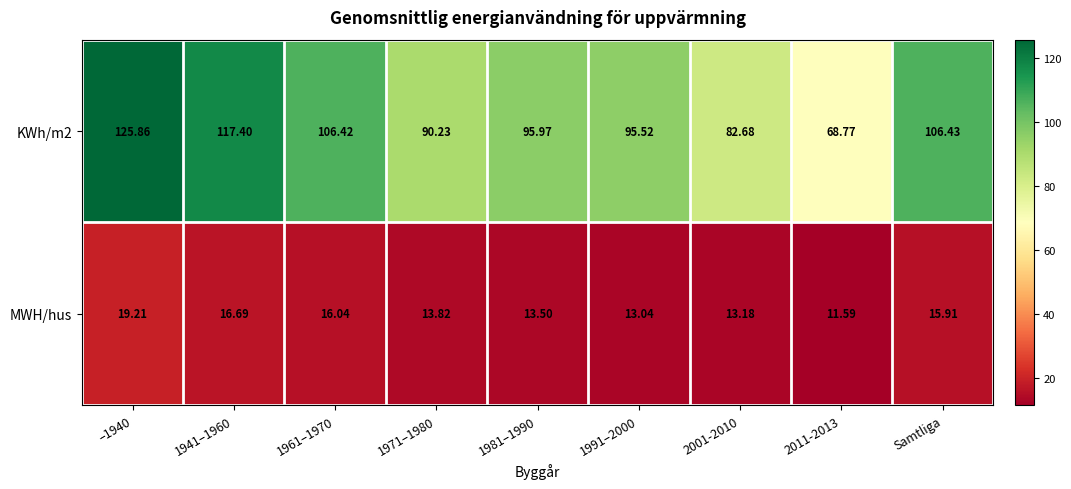

At which label is MWH/hus closest to 15?

Samtliga